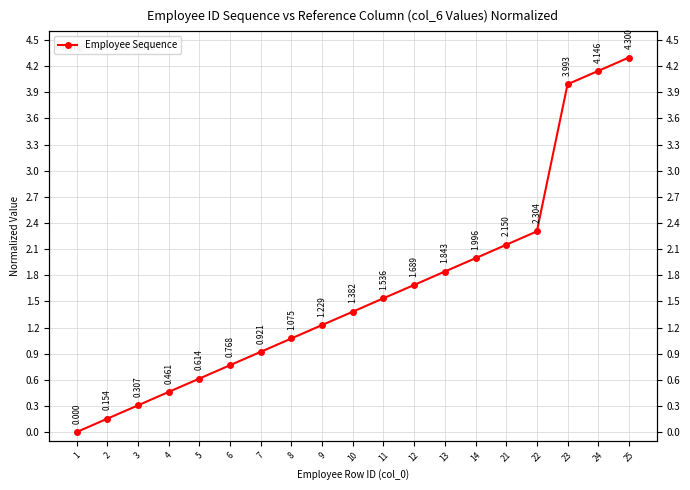

What is the change in value from 6 to 12?

+0.9